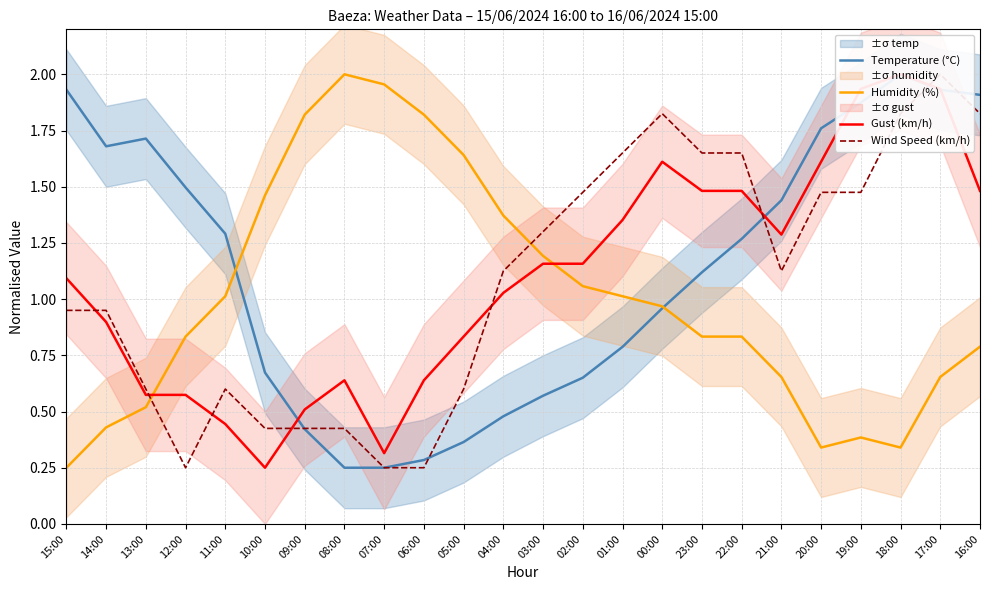

Reading left to right, list all the values displayed in this chart.

Temperature (°C): 15:00=1.9	14:00=1.7	13:00=1.7	12:00=1.5	11:00=1.3	10:00=0.7	09:00=0.4	08:00=0.2	07:00=0.2	06:00=0.3	05:00=0.4	04:00=0.5	03:00=0.6	02:00=0.7	01:00=0.8	00:00=1.0	23:00=1.1	22:00=1.3	21:00=1.4	20:00=1.8	19:00=1.9	18:00=2.0	17:00=1.9	16:00=1.9
Humidity (%): 15:00=0.2	14:00=0.4	13:00=0.5	12:00=0.8	11:00=1.0	10:00=1.5	09:00=1.8	08:00=2.0	07:00=2.0	06:00=1.8	05:00=1.6	04:00=1.4	03:00=1.2	02:00=1.1	01:00=1.0	00:00=1.0	23:00=0.8	22:00=0.8	21:00=0.7	20:00=0.3	19:00=0.4	18:00=0.3	17:00=0.7	16:00=0.8
Gust (km/h): 15:00=1.1	14:00=0.9	13:00=0.6	12:00=0.6	11:00=0.4	10:00=0.2	09:00=0.5	08:00=0.6	07:00=0.3	06:00=0.6	05:00=0.8	04:00=1.0	03:00=1.2	02:00=1.2	01:00=1.4	00:00=1.6	23:00=1.5	22:00=1.5	21:00=1.3	20:00=1.6	19:00=1.9	18:00=2.0	17:00=1.9	16:00=1.5
Wind Speed (km/h): 15:00=1.0	14:00=1.0	13:00=0.6	12:00=0.2	11:00=0.6	10:00=0.4	09:00=0.4	08:00=0.4	07:00=0.2	06:00=0.2	05:00=0.6	04:00=1.1	03:00=1.3	02:00=1.5	01:00=1.7	00:00=1.8	23:00=1.7	22:00=1.7	21:00=1.1	20:00=1.5	19:00=1.5	18:00=1.8	17:00=2.0	16:00=1.8